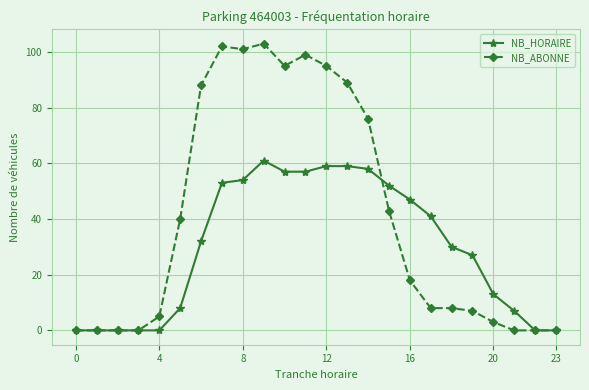

What is the sum of all NB_ABONNE values?

980